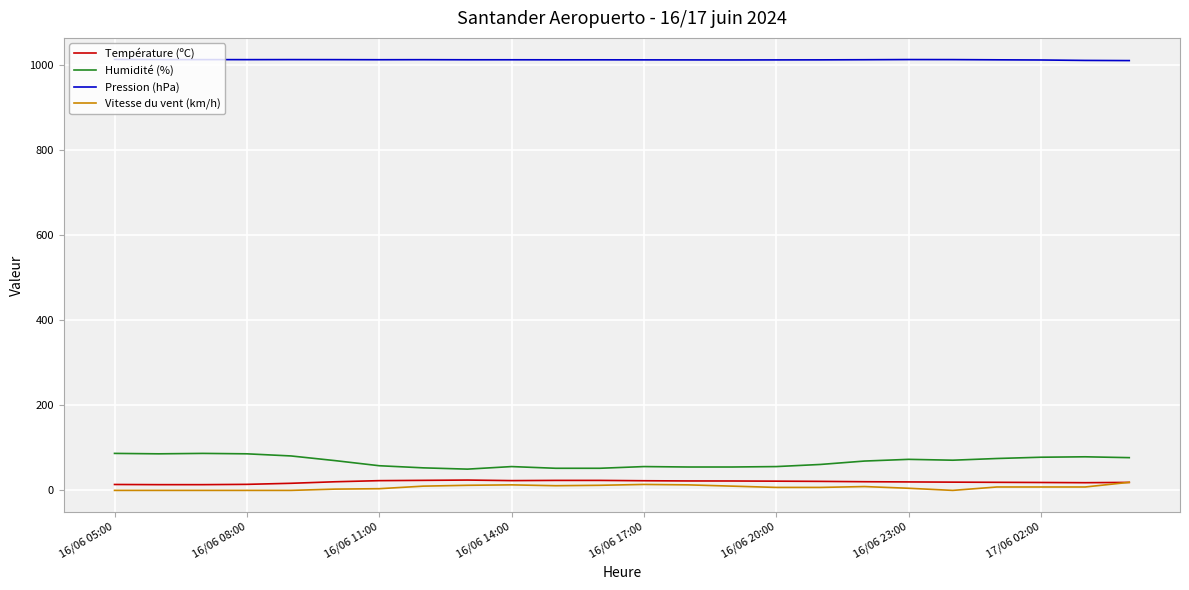

How many lines are shown in the chart?

4